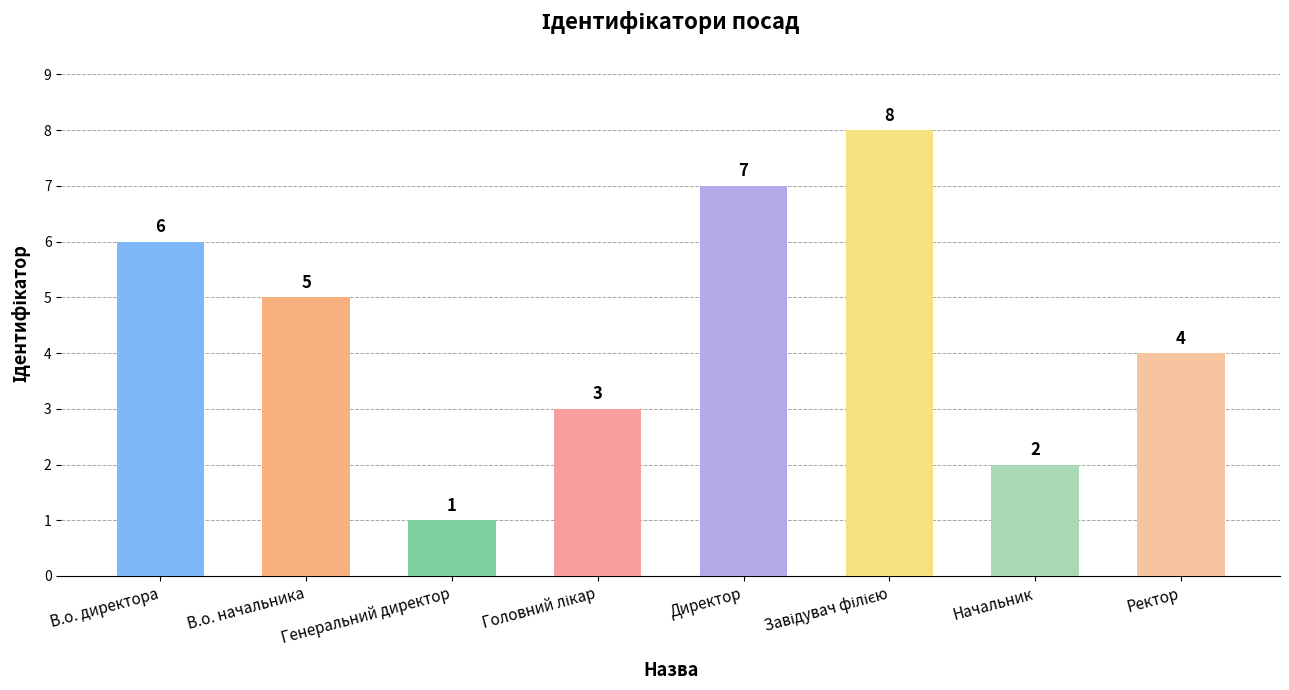

Between Ректор and Директор, which is larger?

Директор